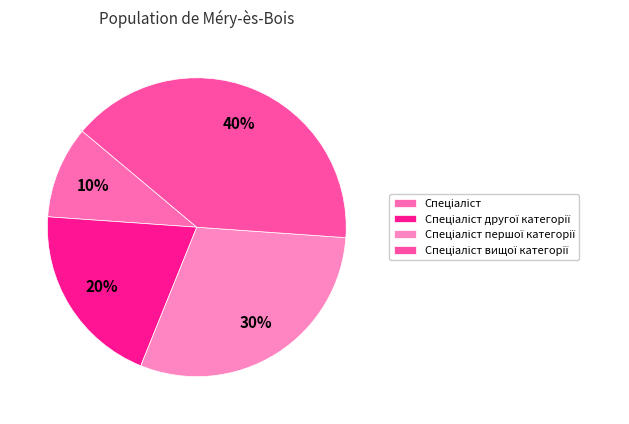

How many slices are in this pie chart?

4